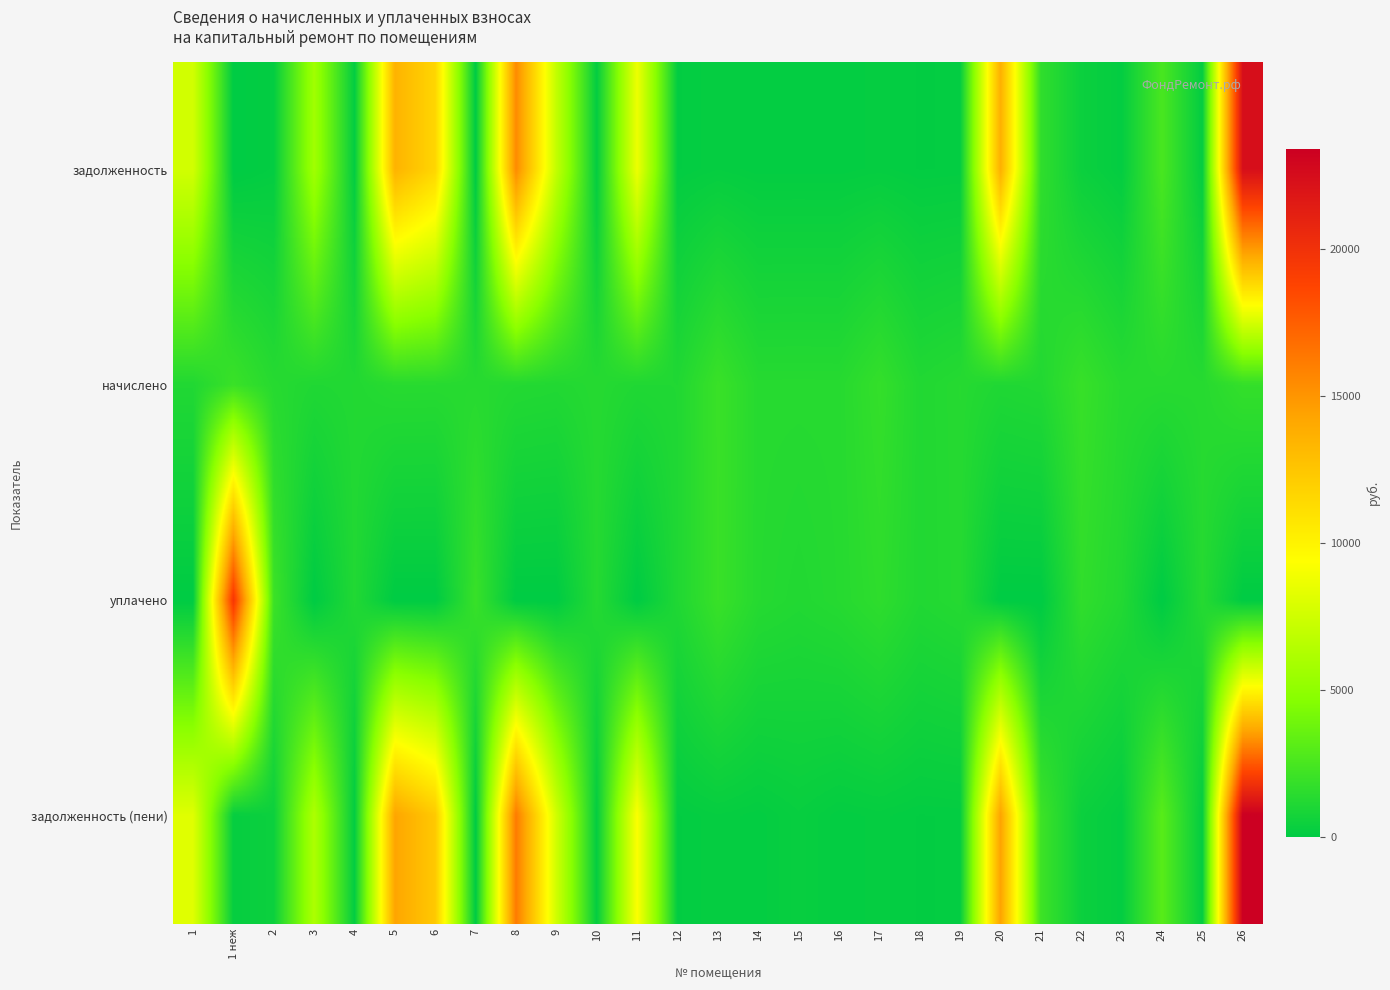

How many series are shown in this chart?

4